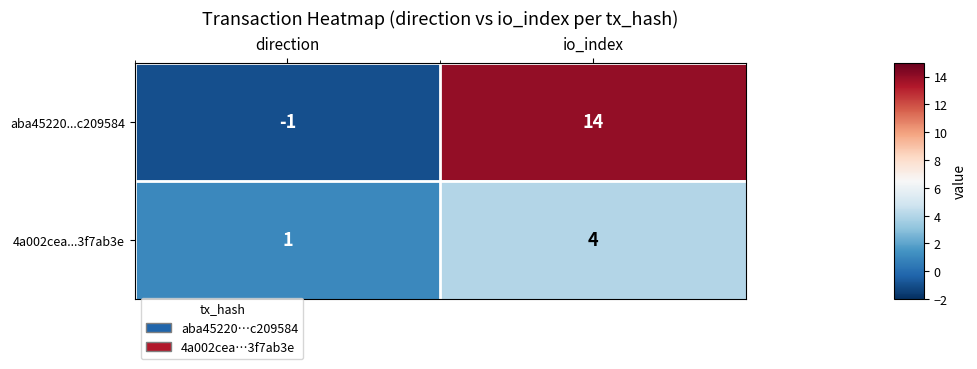

Reading left to right, extract all data points from this chart.

aba45220...c209584: -1	14
4a002cea...3f7ab3e: 1	4